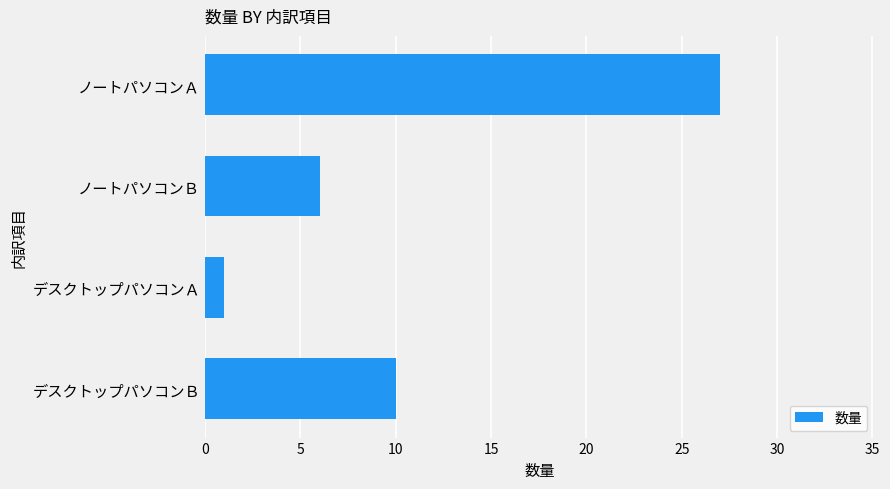

Reading top to bottom, transcribe all the data shown in this chart.

27	6	1	10